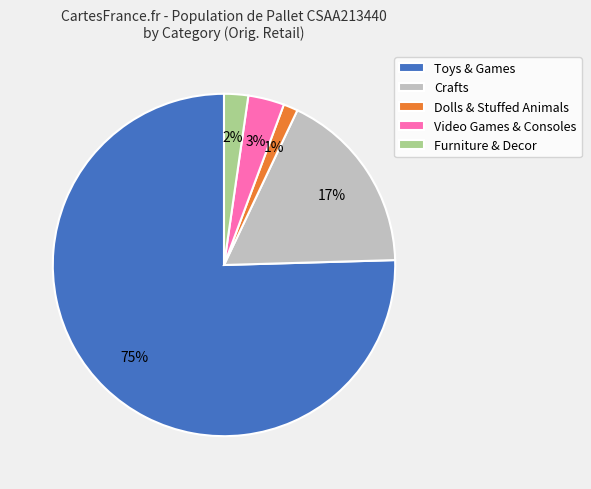

To the nearest percent, what is the difference between the Crafts and Dolls & Stuffed Animals slice percentages?

16%